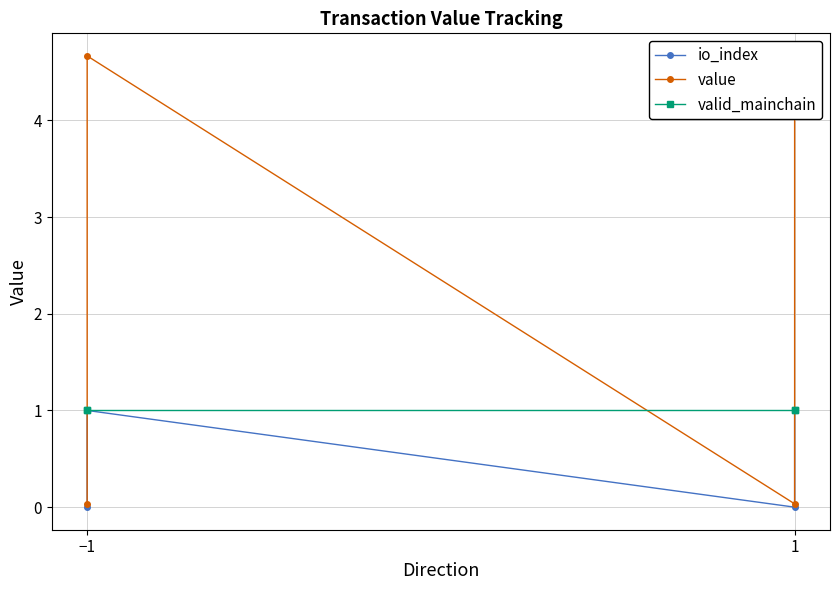

True or false: io_index and valid_mainchain cross at least once.

False